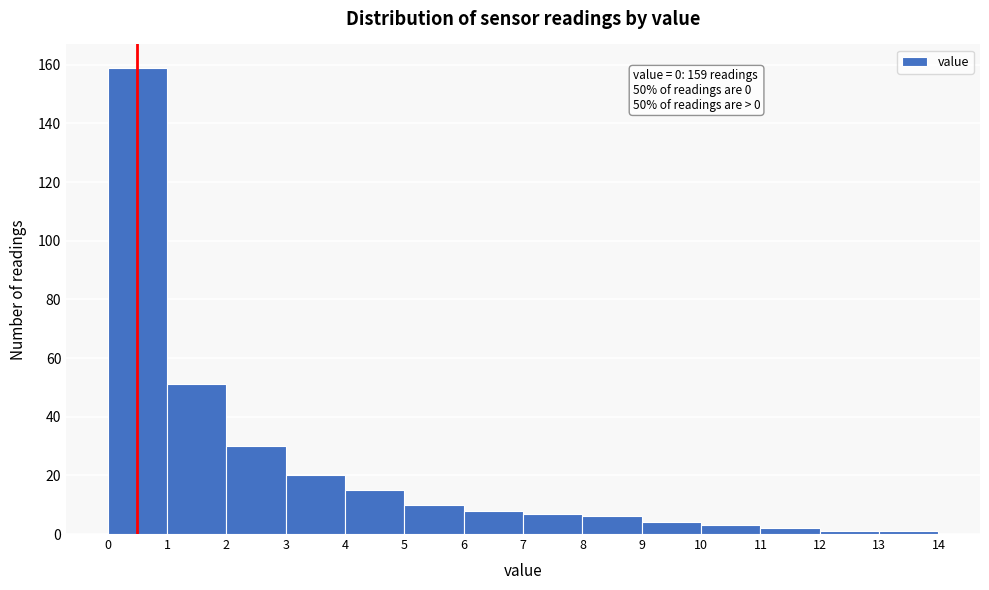

Over which range of the x-axis is the bar tallest?

0 to 1